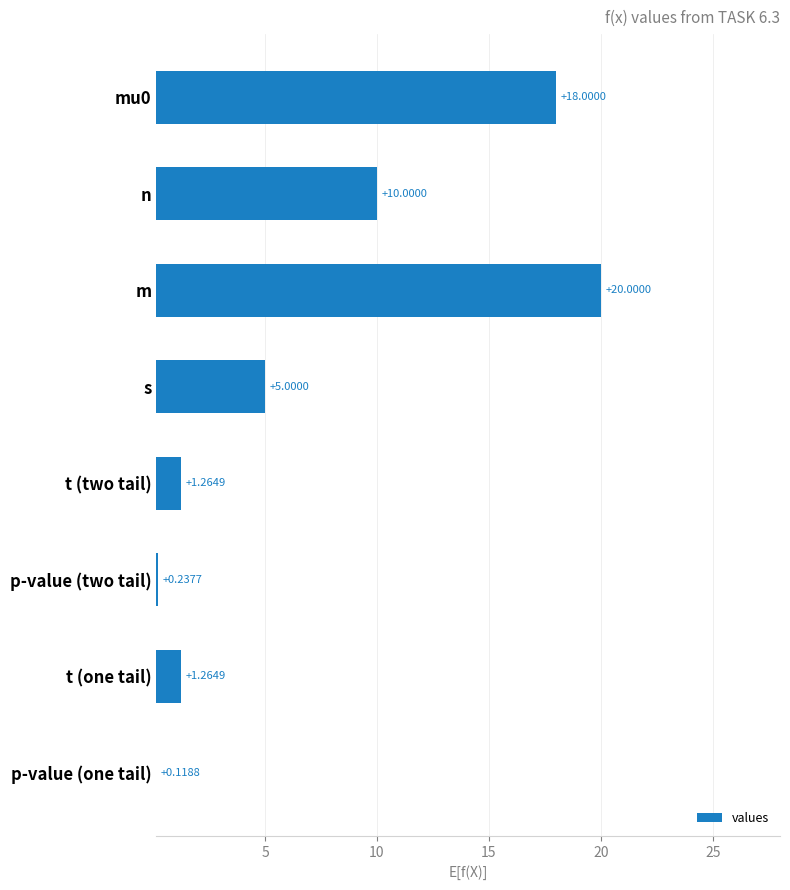

What is the difference between the second highest and minimum values?

17.9